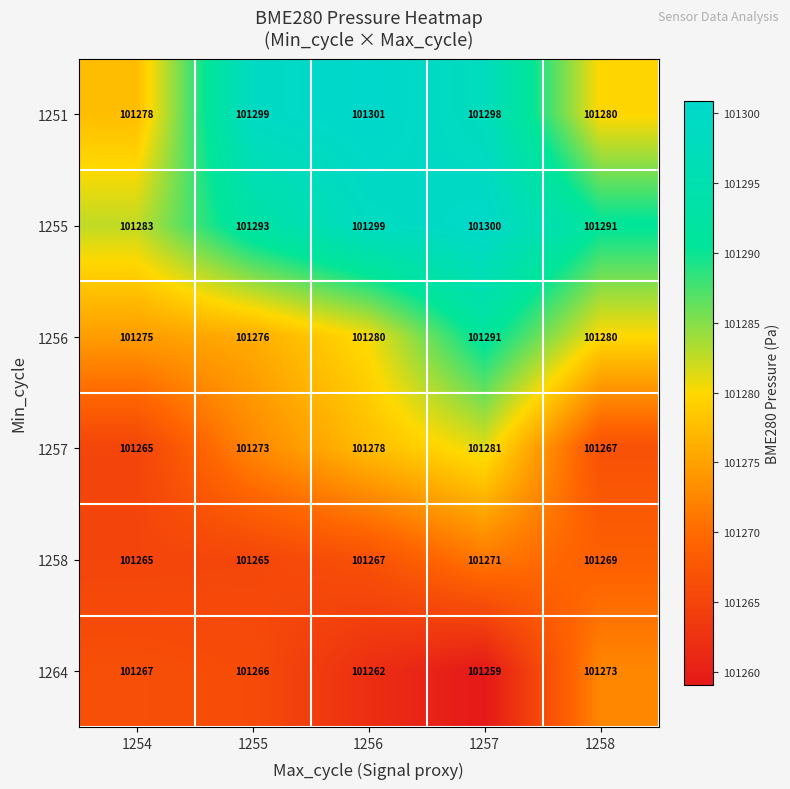

The value of 1256 at 1257 is 101291. True or false?

True